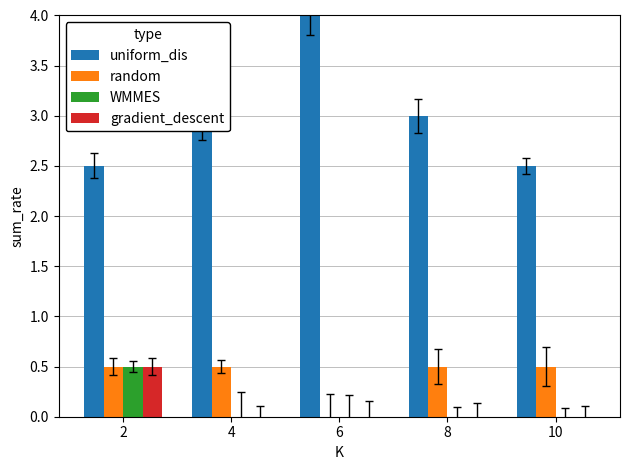

True or false: gradient_descent has a value of -0.2 at 4.

False